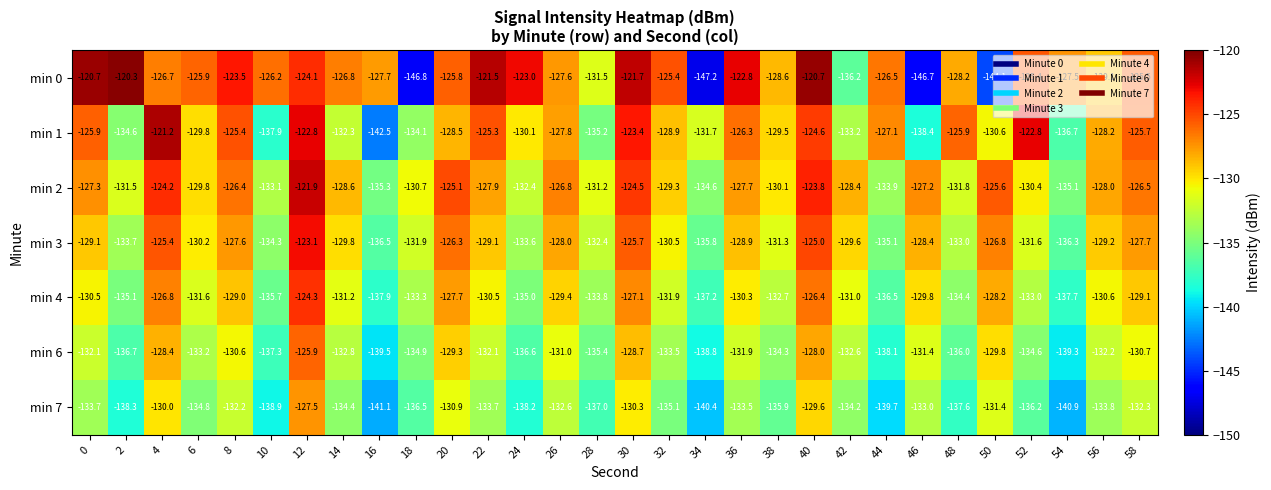

How many data points does each series have?

30